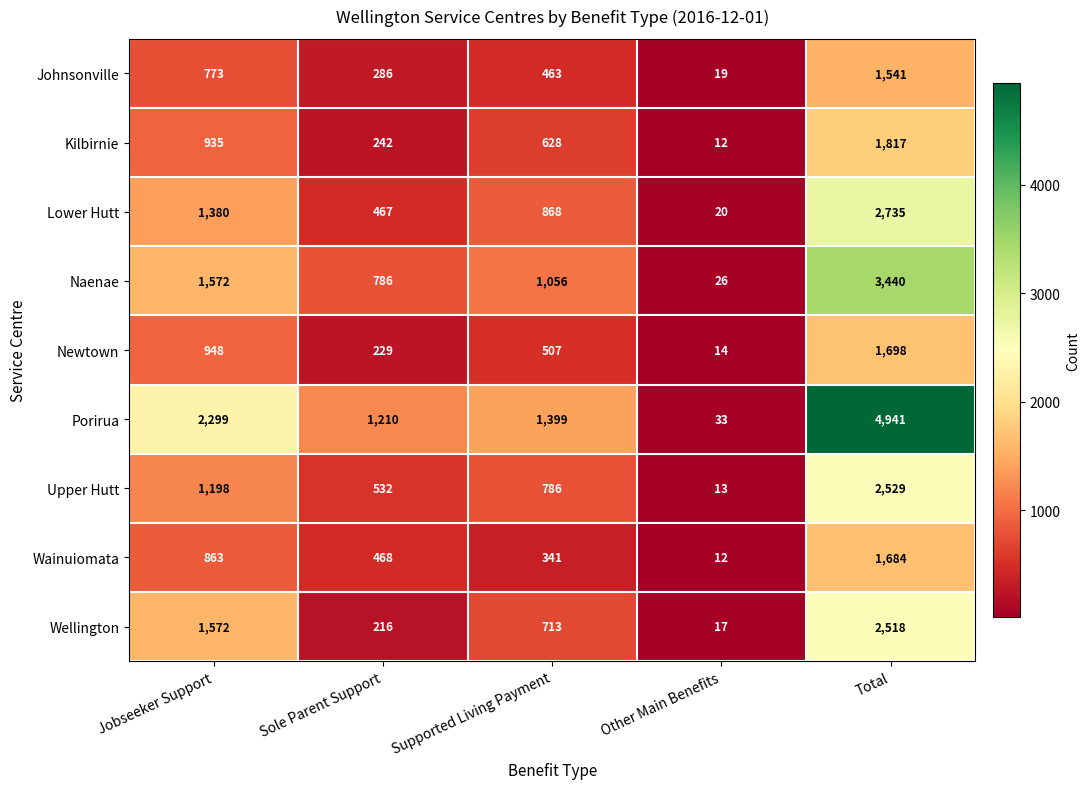

Which series has the widest spread of values?

Porirua